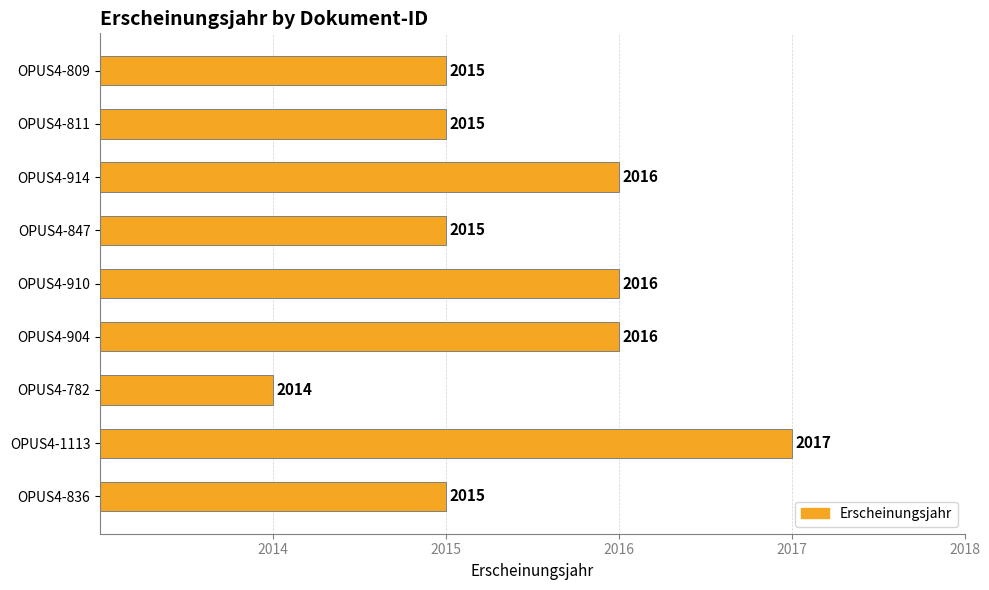

Count the number of data series in this chart.

1